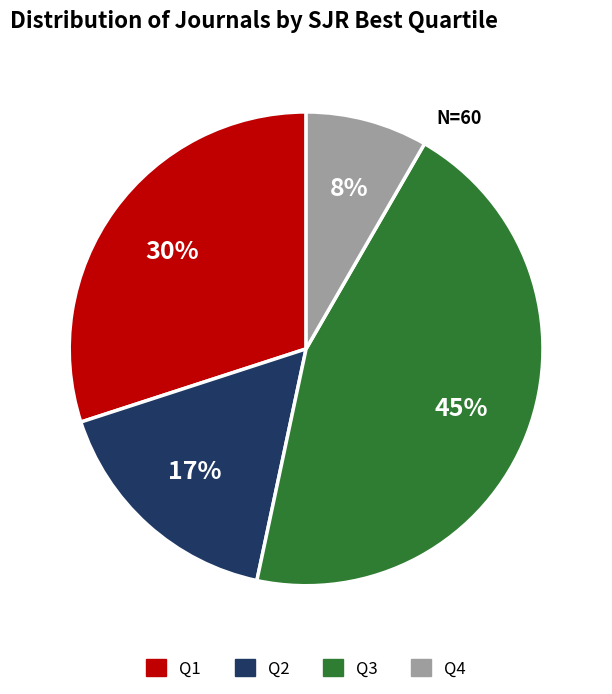

To the nearest percent, what is the average slice percentage?

25%